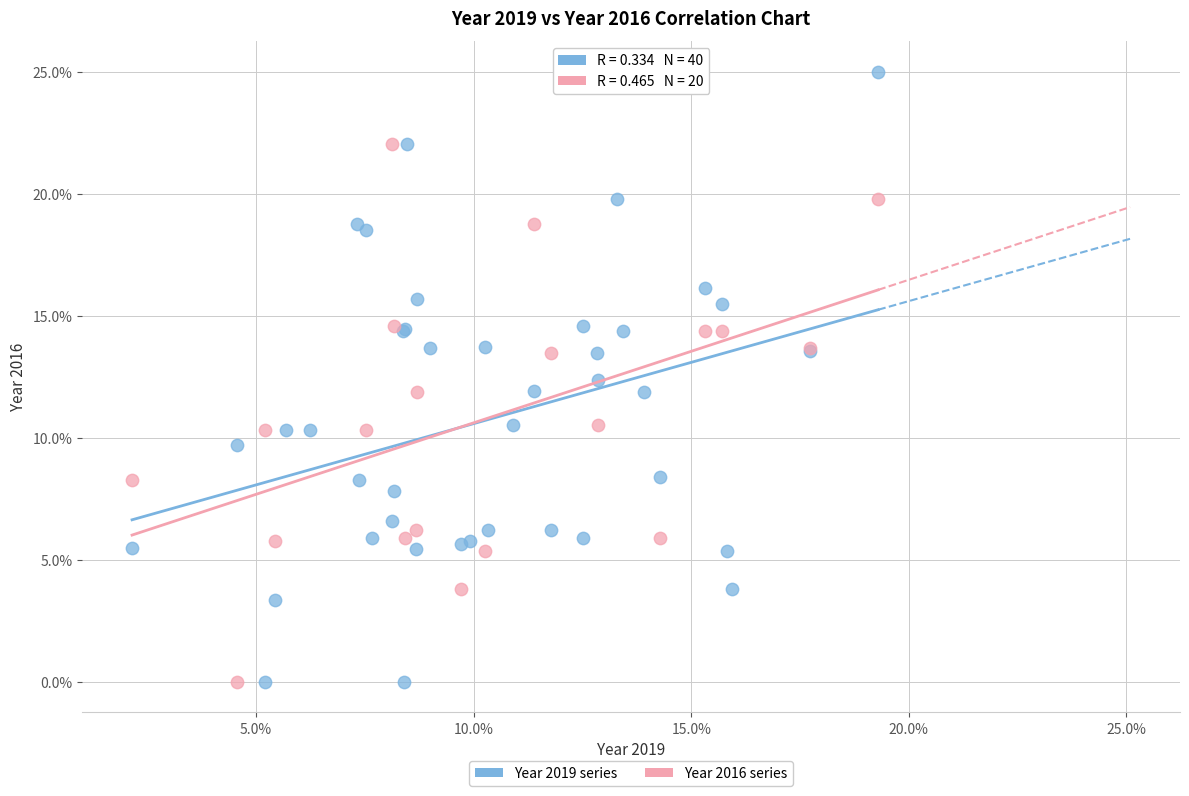

Which series has the widest spread of Y values?

Year 2019 series